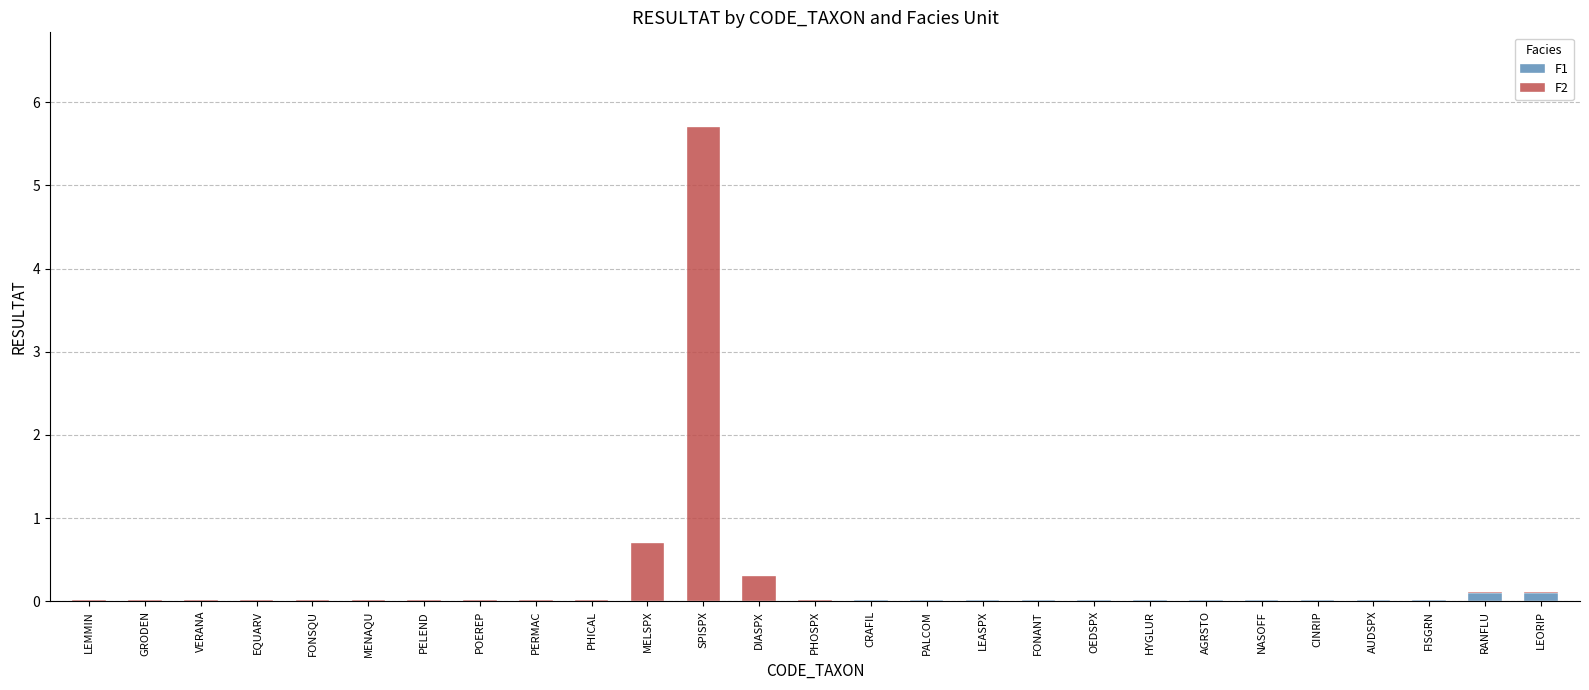

At which category is the sum across all series the highest?

SPISPX